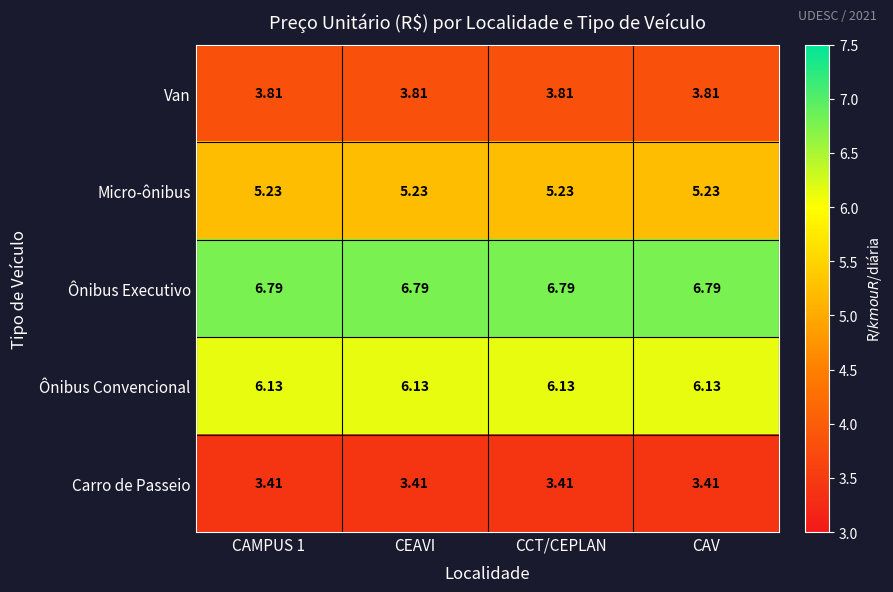

Which series has the largest total across all categories?

Ônibus Executivo